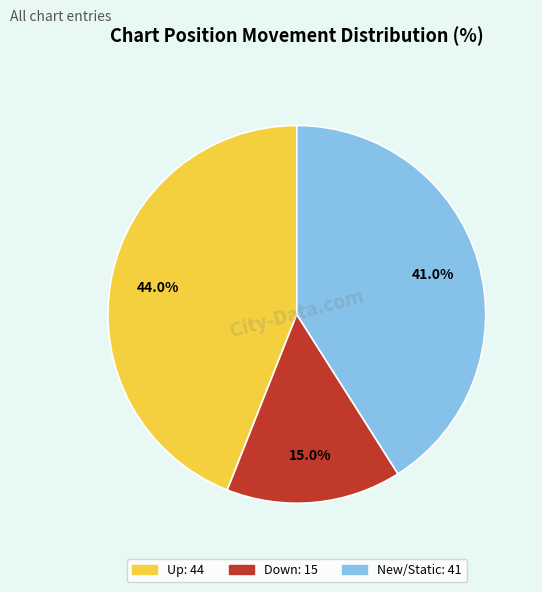

Is there any slice that represents more than half of the pie?

No